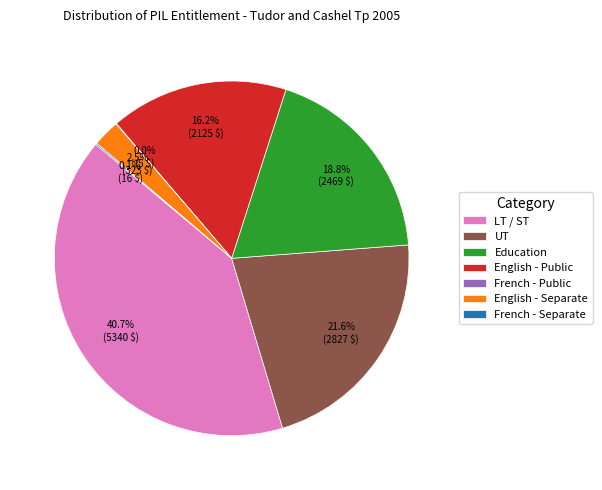

Between UT and English - Separate, which is larger?

UT